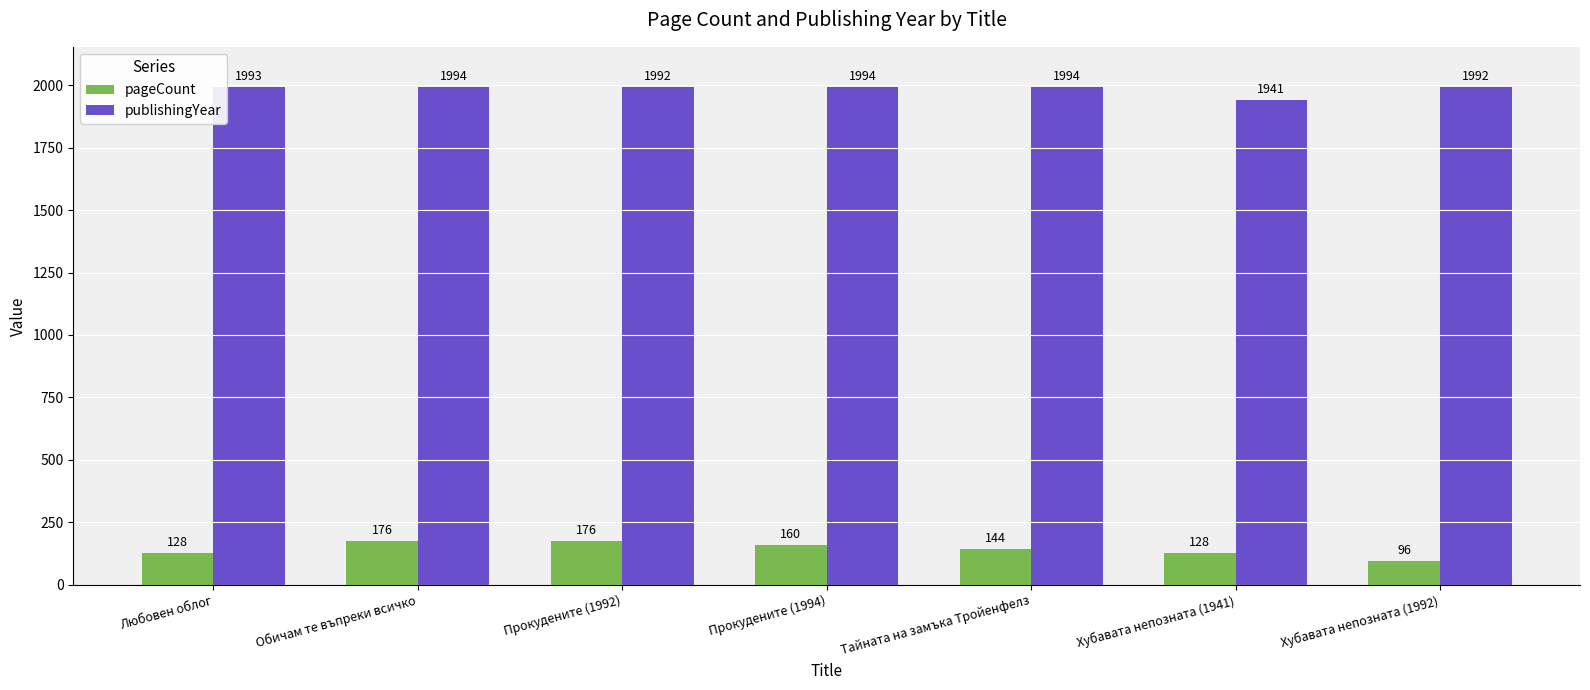

What is the sum of the publishingYear values at Хубавата непозната (1941) and Тайната на замъка Тройенфелз?

3935